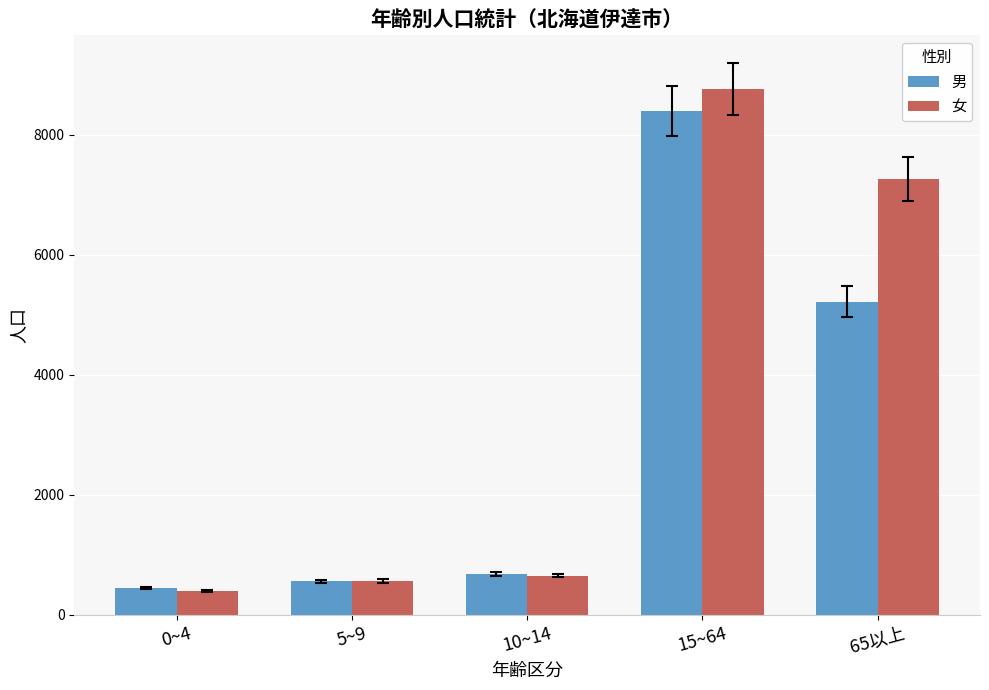

Read the 男 value at 10~14, to the nearest 10.

670